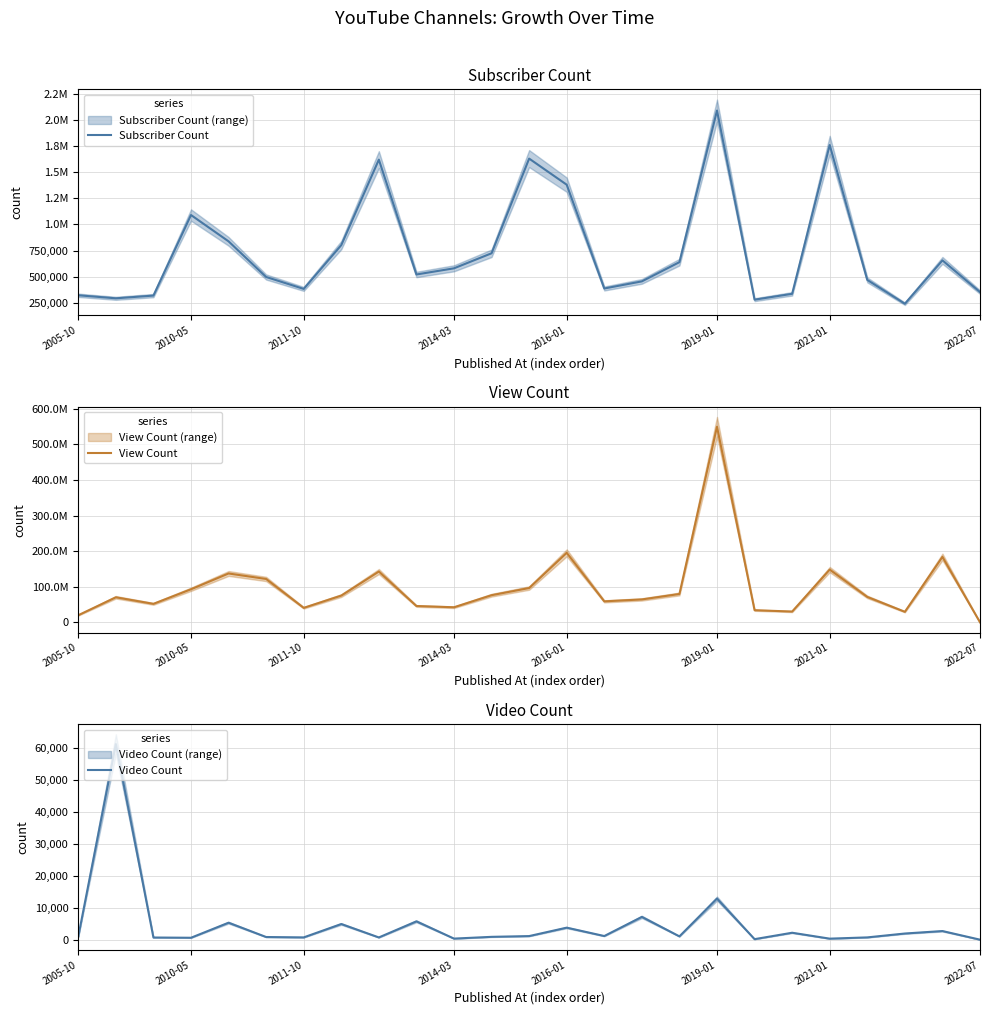

What is the difference between the maximum and minimum values in the View Count series?

549529929